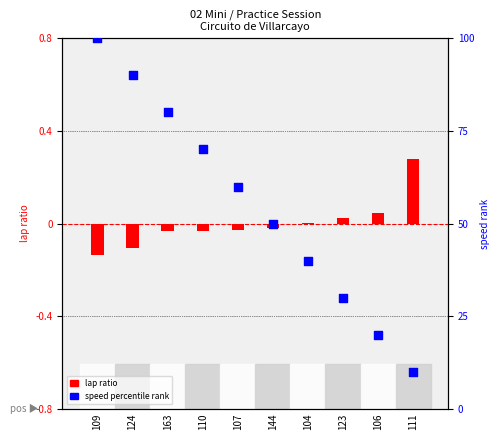

Which series reaches the minimum Y coordinate?

speed percentile rank